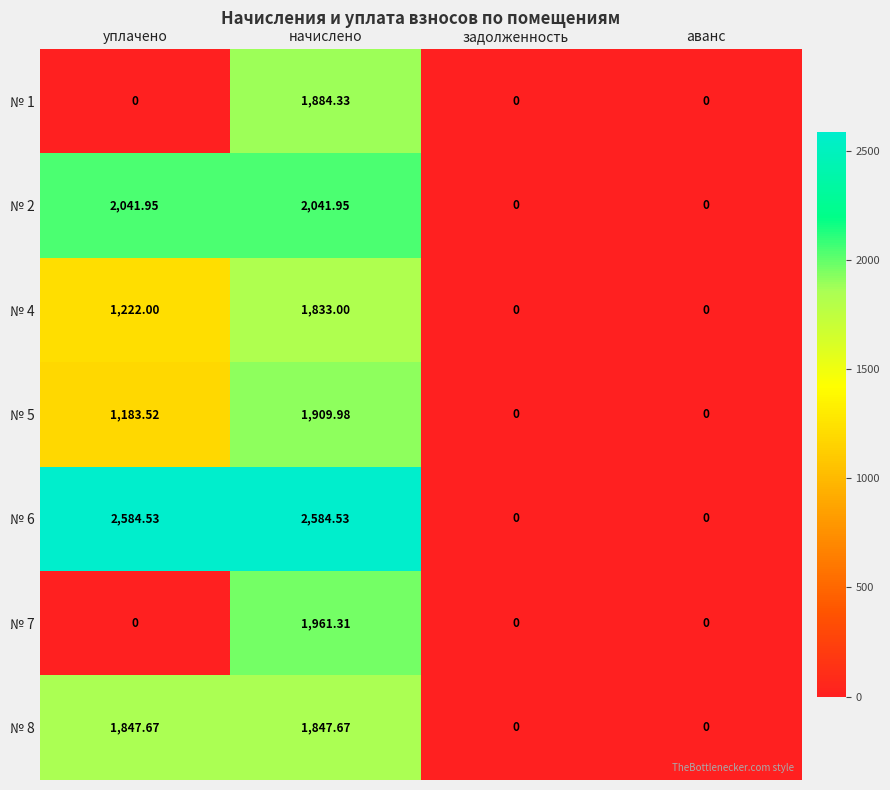

At which label does № 5 first exceed 1183?

уплачено